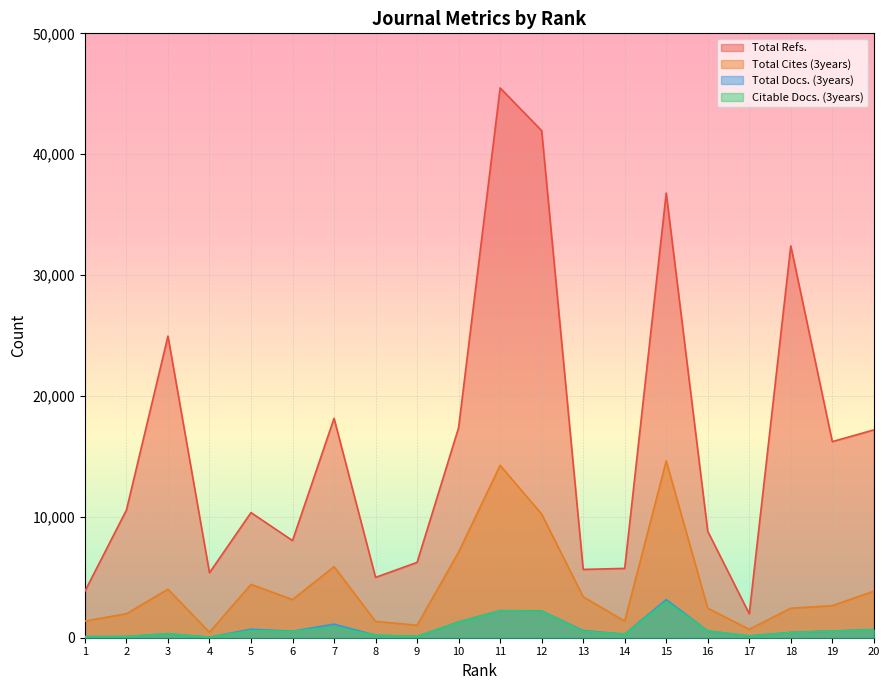

True or false: Citable Docs. (3years) and Total Docs. (3years) cross at least once.

False